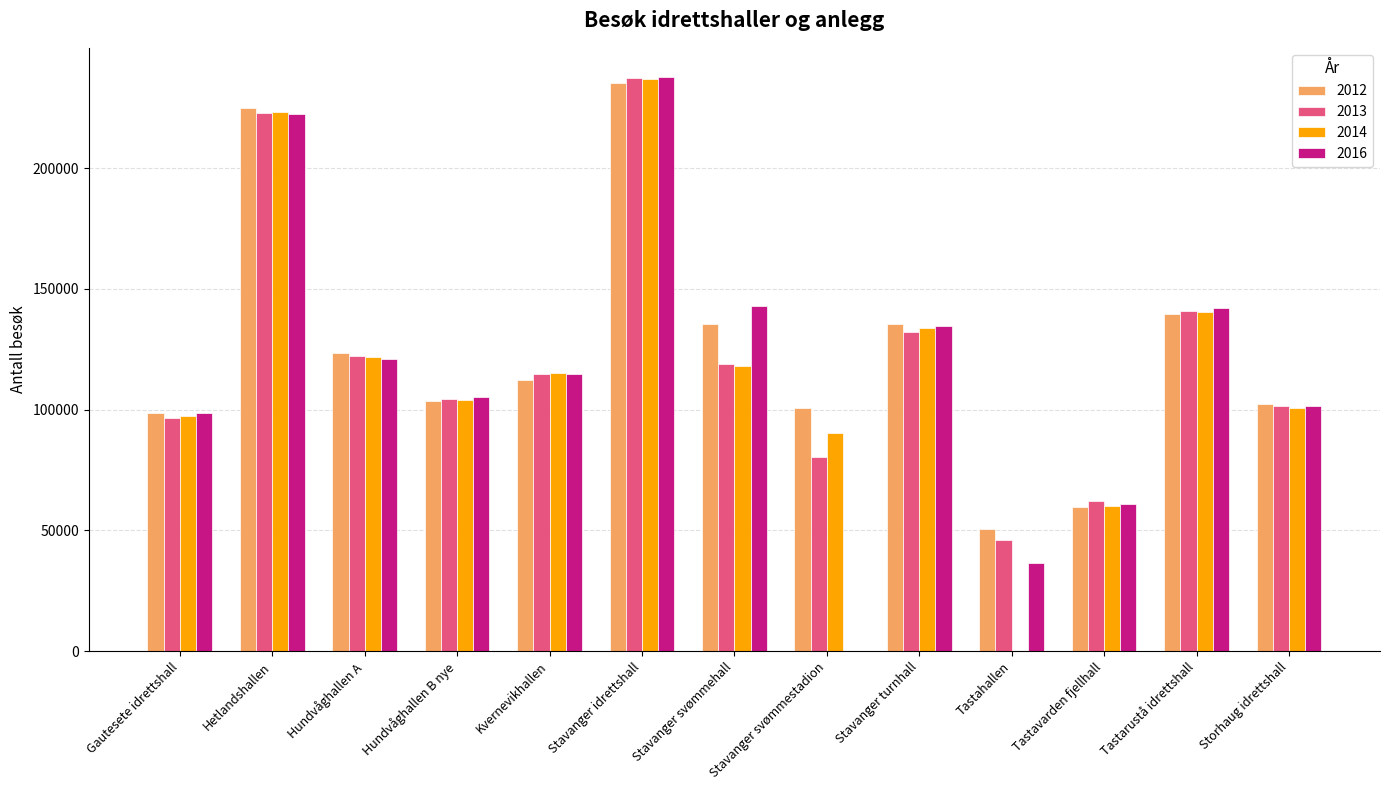

Are the bars horizontal?

No